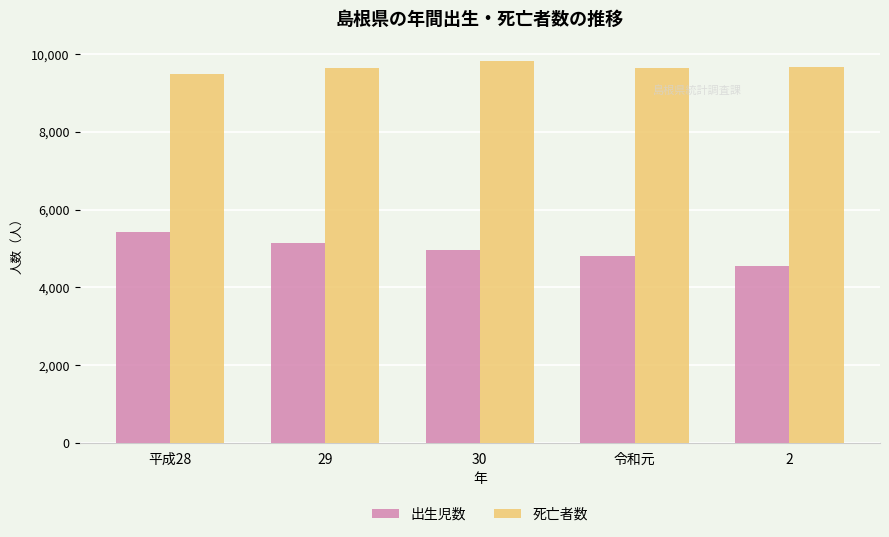

Is it true that 出生児数 equals 4958 at 30?

True